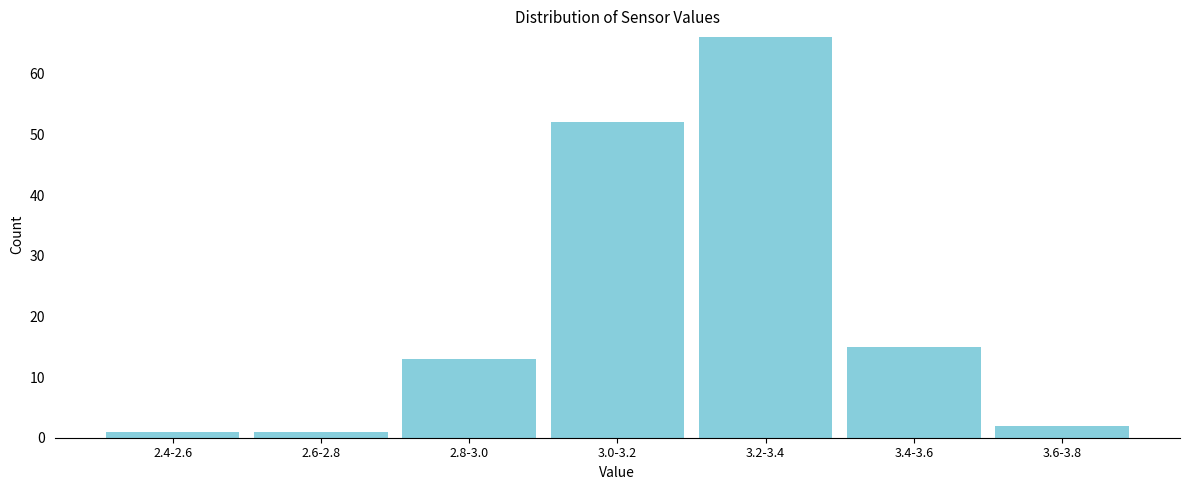

Reading left to right, list all the values displayed in this chart.

1	1	13	52	66	15	2